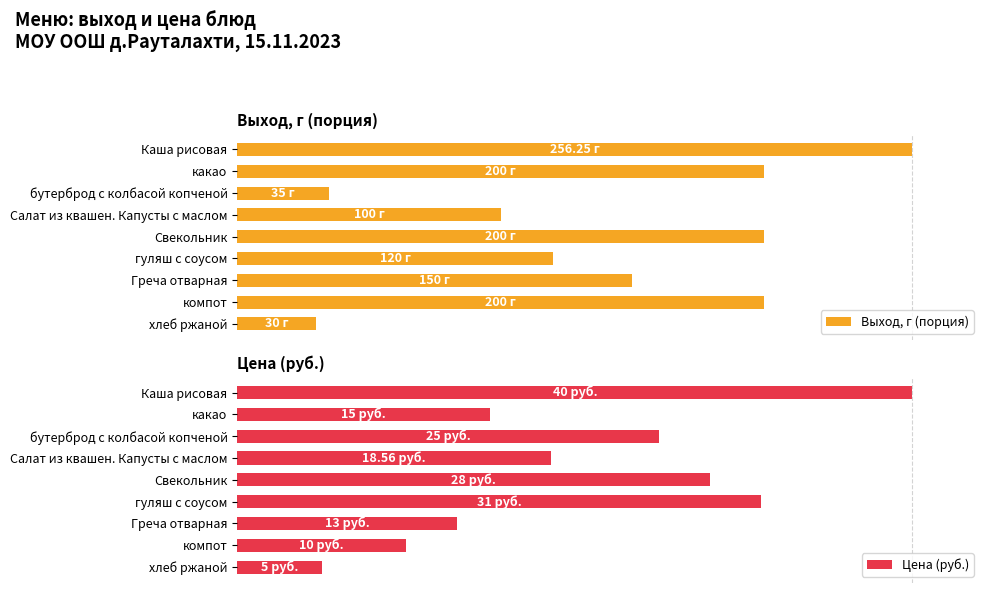

The Цена (руб.) series shows 104.2 at гуляш с соусом. True or false?

False